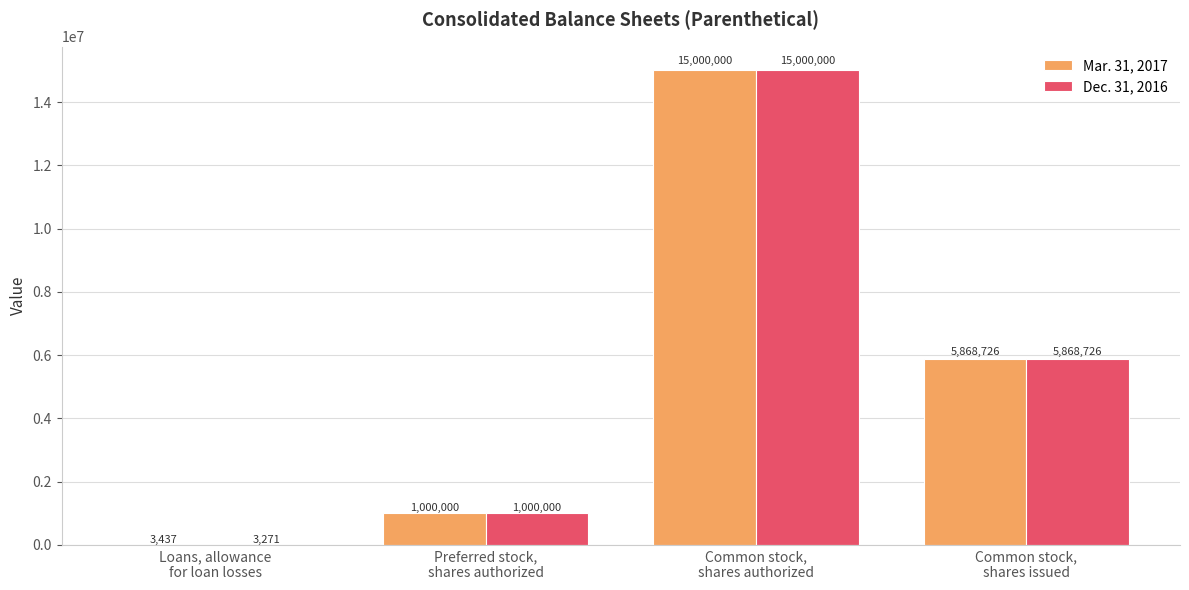

How many groups of bars are there?

4